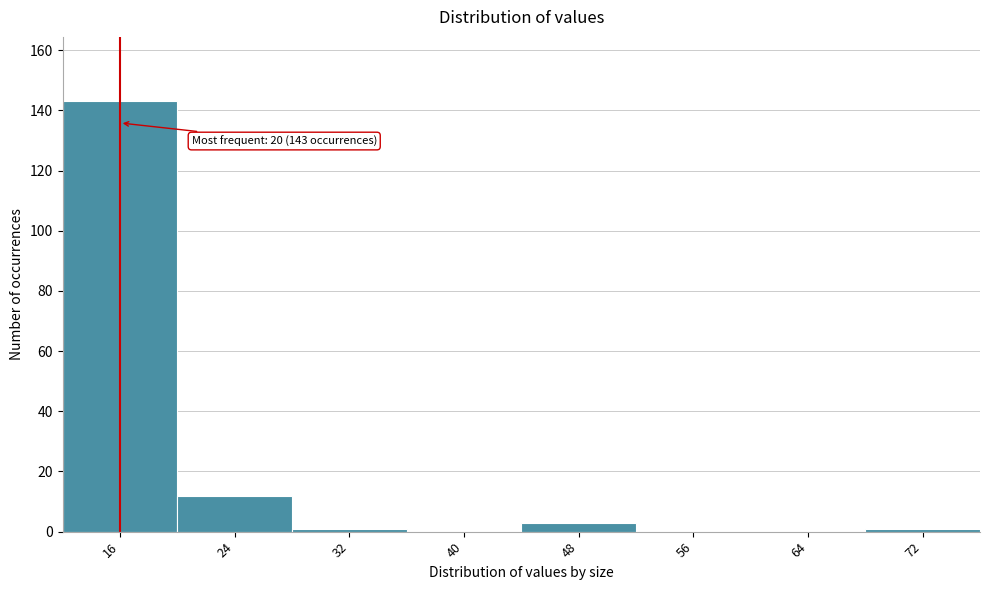

Reading left to right, what are all the values shown in this chart?

16=143	24=12	32=1	40=0	48=3	56=0	64=0	72=1